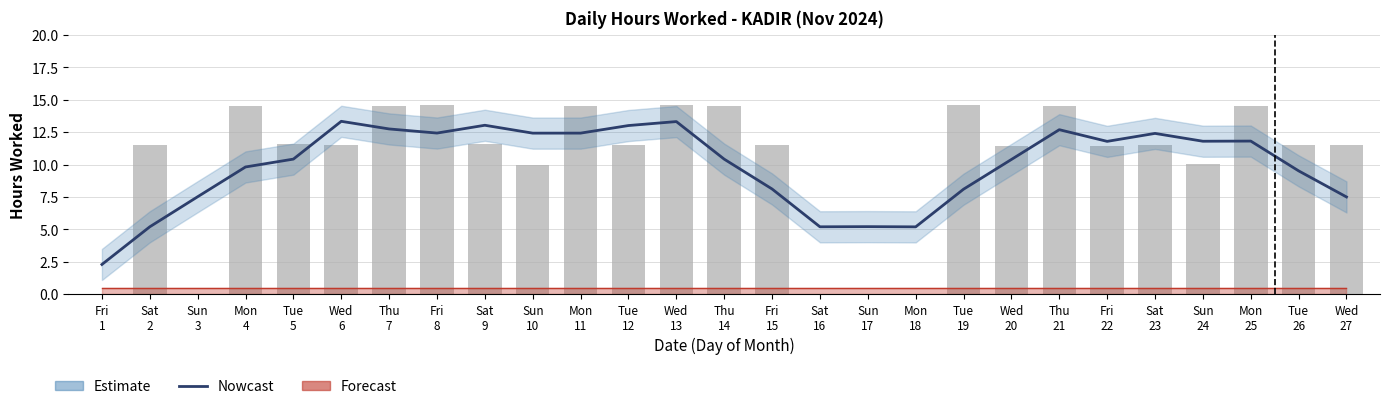

Is it true that Nowcast equals 8.1 at Fri
15?

True